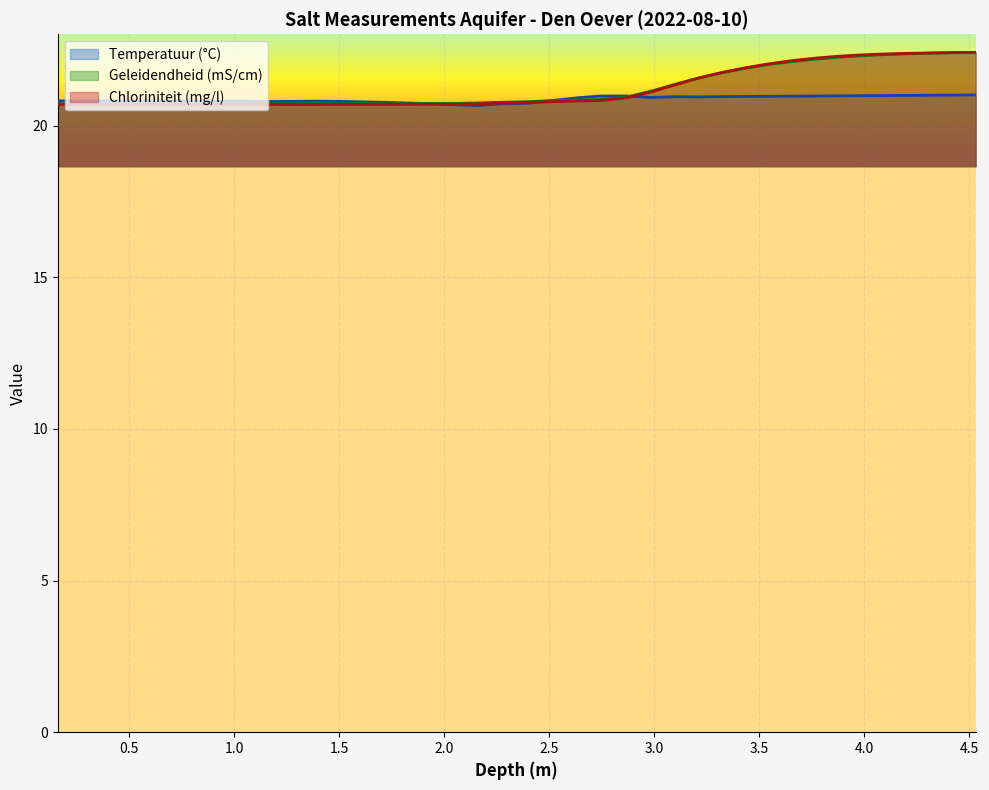

True or false: Chloriniteit and Geleidendheid cross at least once.

True